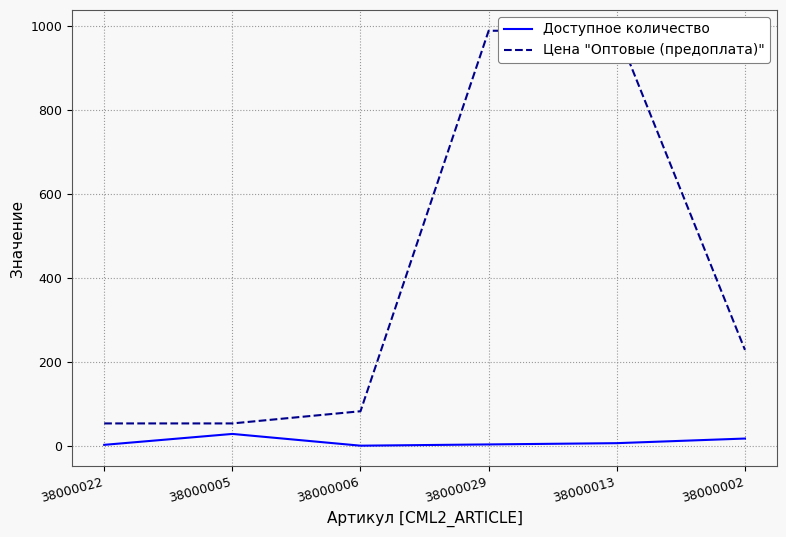

How many interior local valleys does the Доступное количество series have?

1